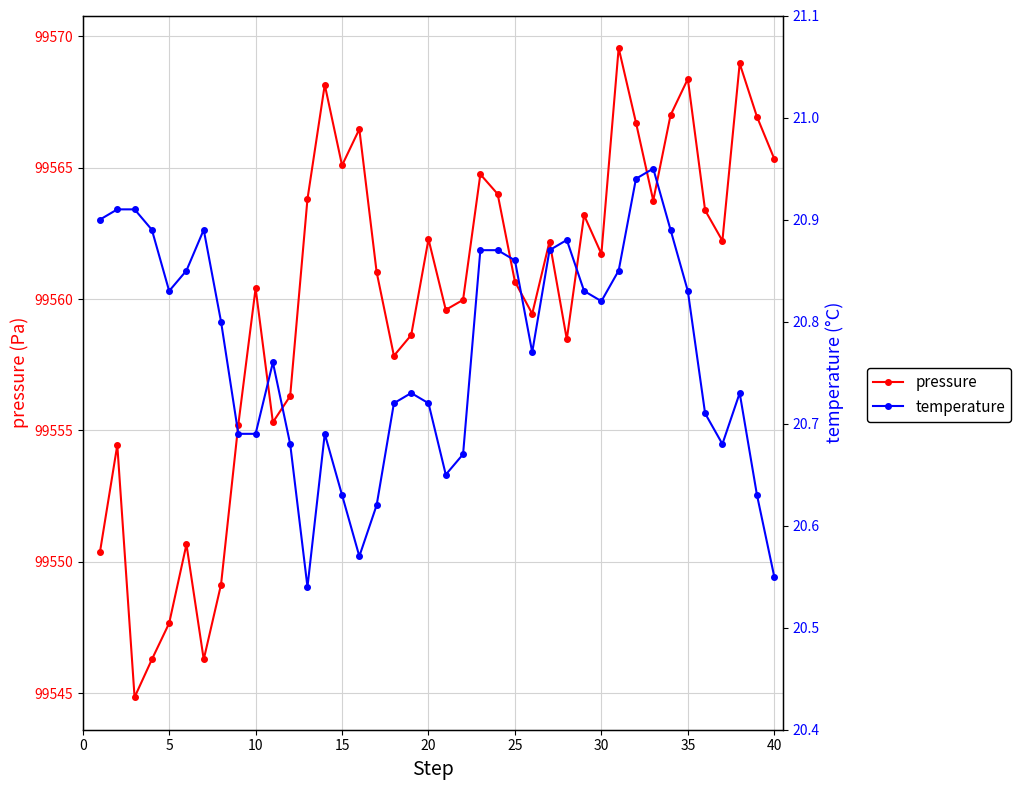

Is the value of temperature at 32 greater than the value of pressure at 26?

No